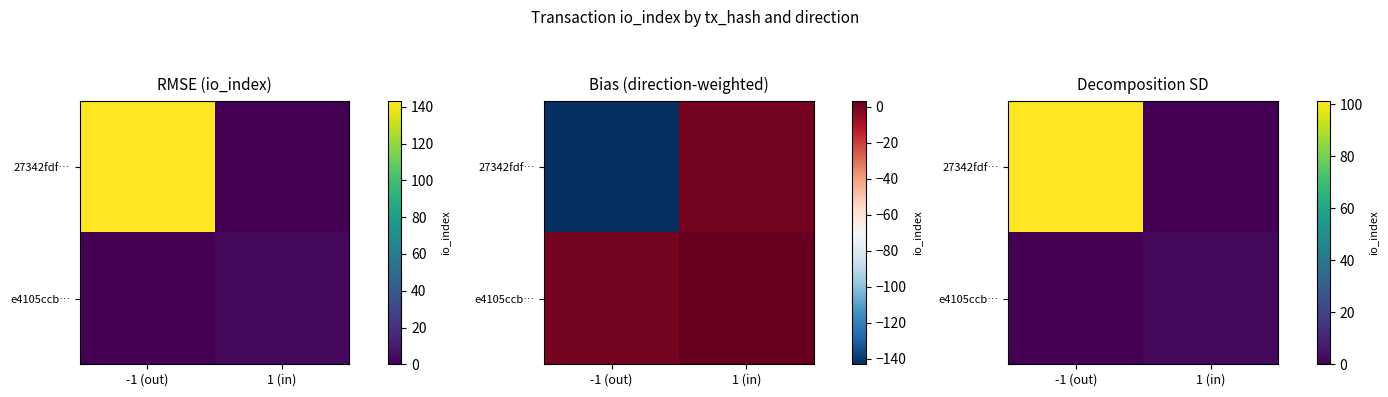

The value of e4105ccb… at -1 (out) is 0.0. True or false?

True